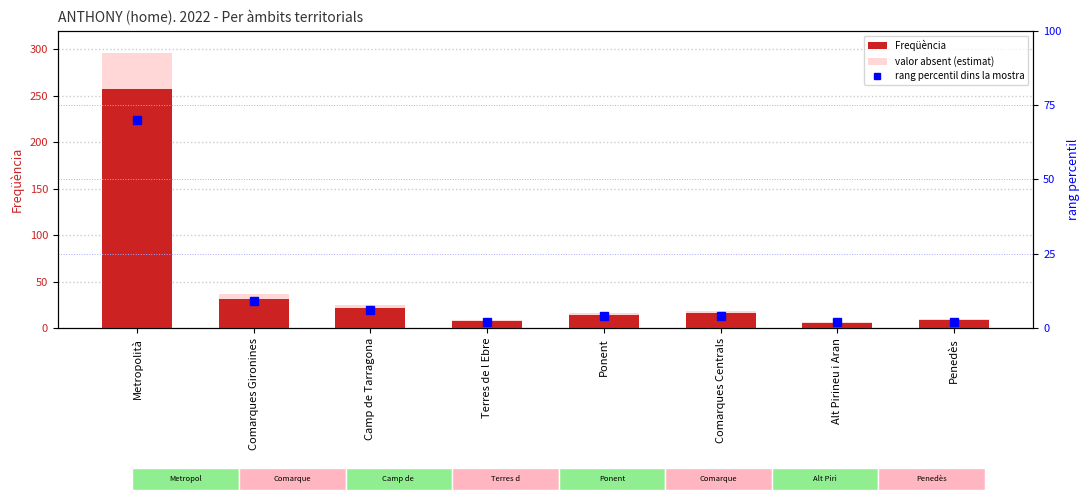

What is the spread (max minus min) of values at Metropolità?

225.5